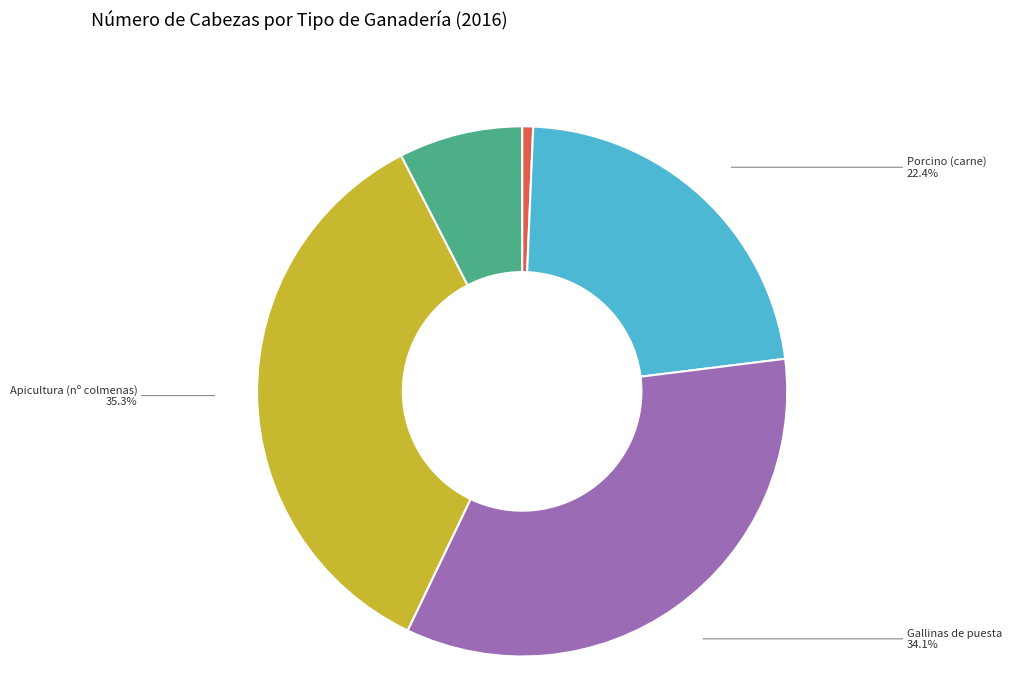

What is the largest slice in the pie chart?

Apicultura (nº colmenas)